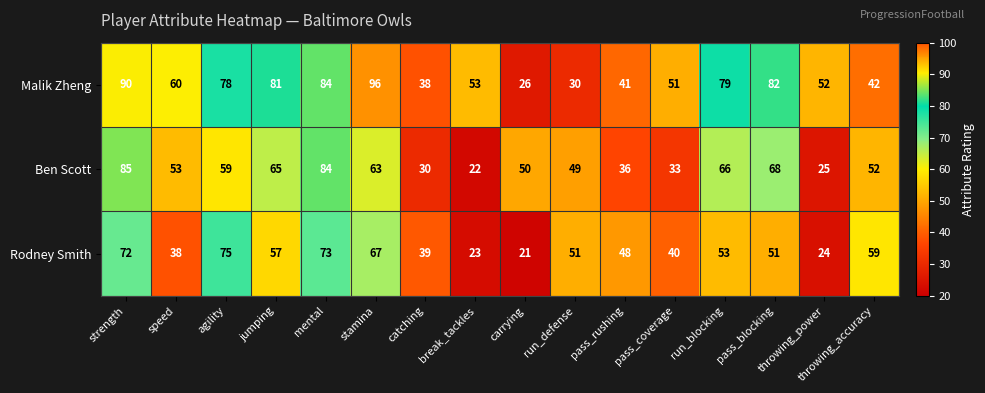

Which series changed the most between agility and stamina?

Malik Zheng